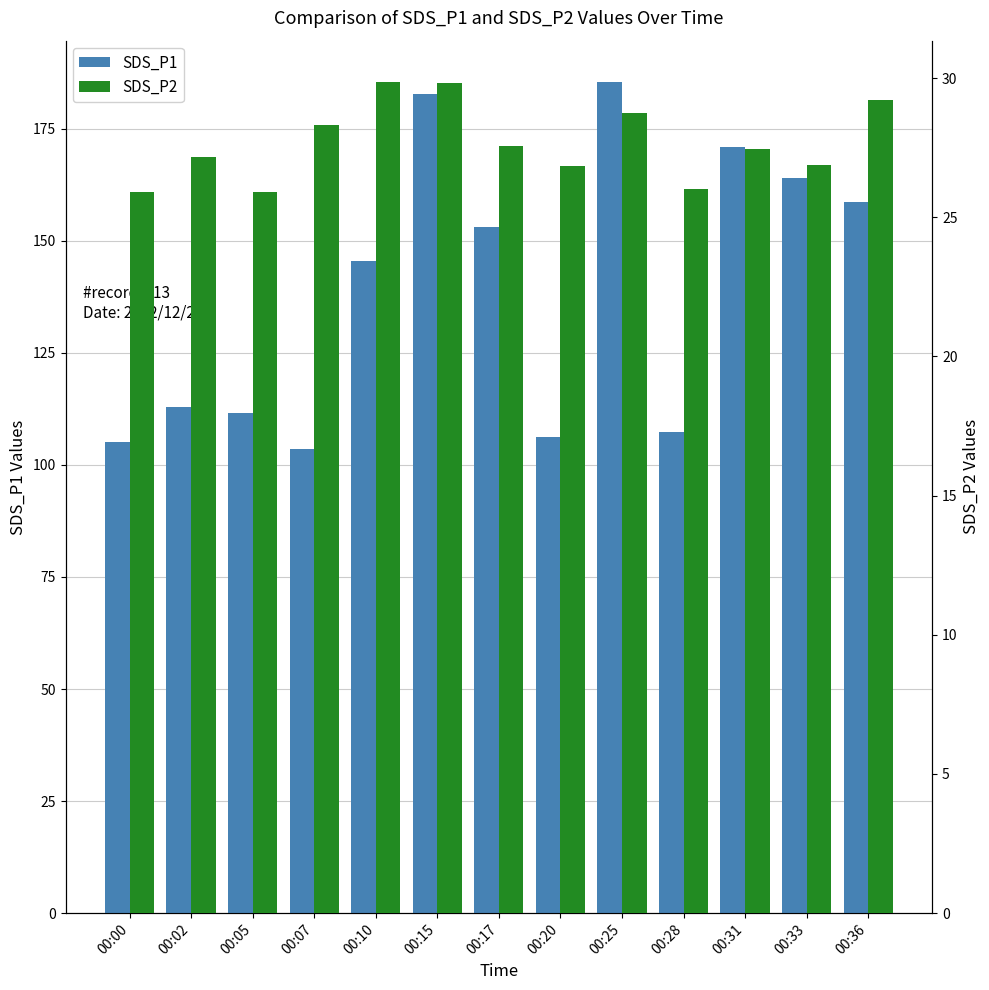

How many bars are there in total?

26